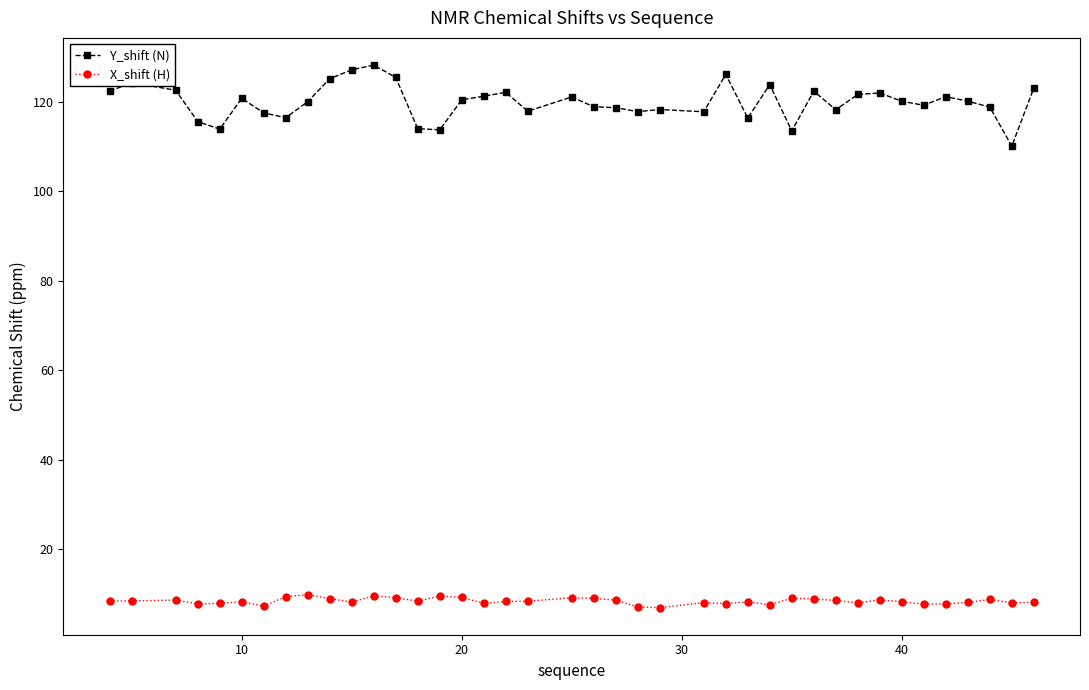

True or false: Y_shift (N) has more than 1 points higher than both neighbors.

True